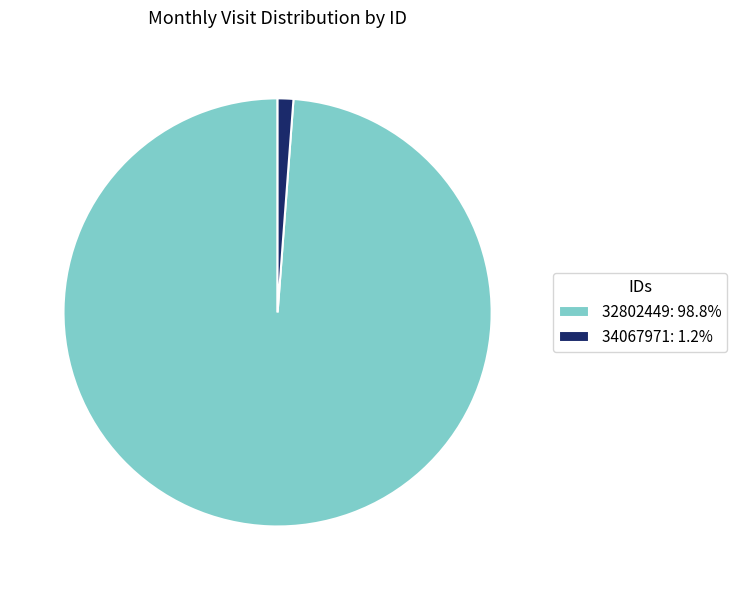

Does 34067971 account for over 50% of the chart?

No